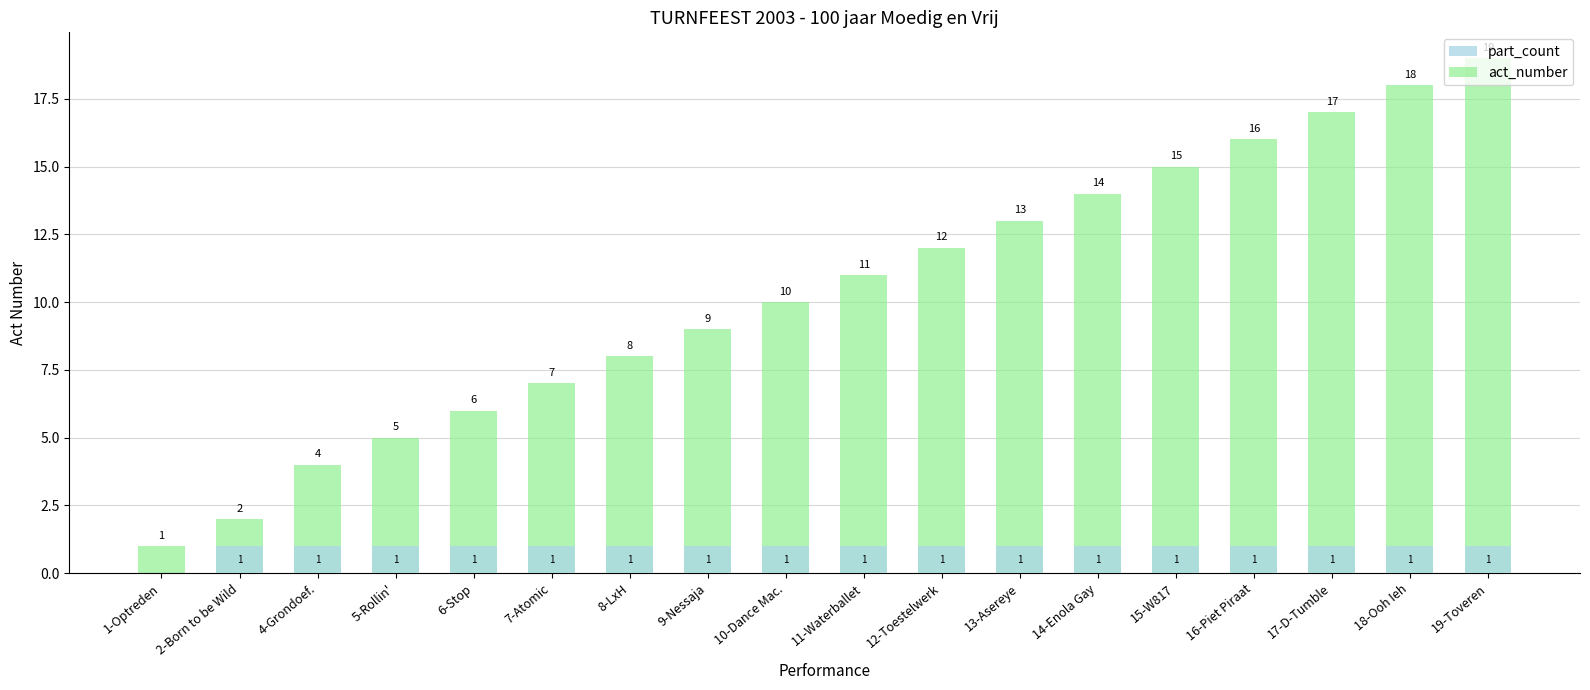

The act_number series shows 11 at 11-Waterballet. True or false?

True